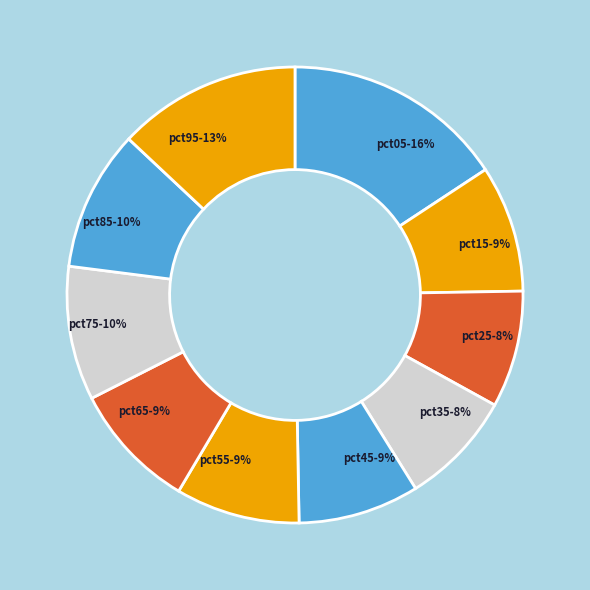

Does pct65 account for over 50% of the chart?

No